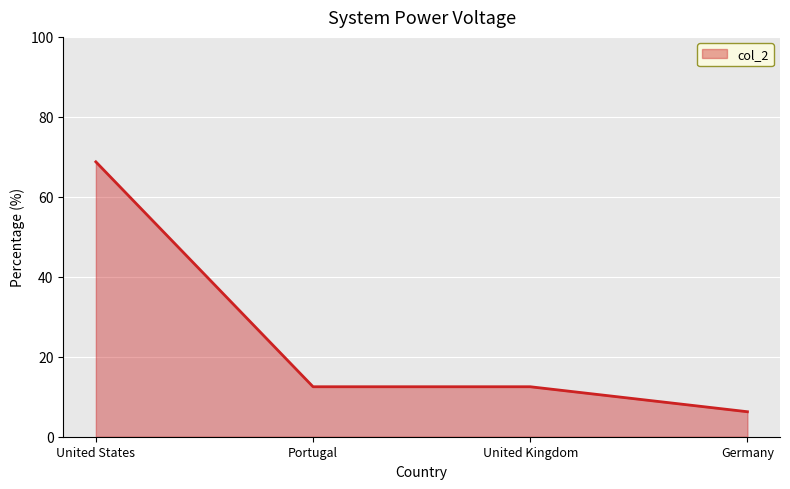

What is the sum of the values at Portugal and United Kingdom?

25.0